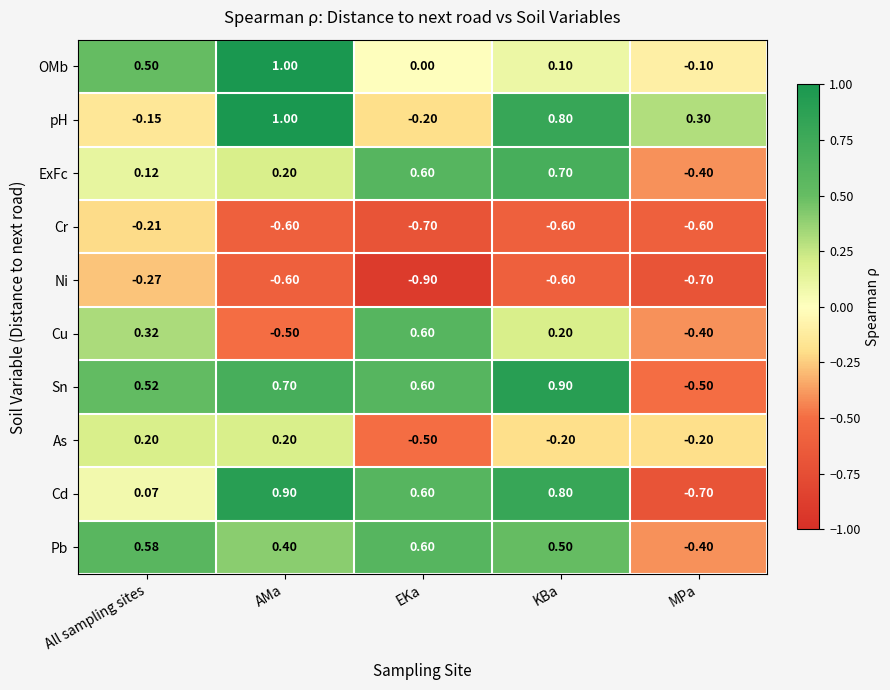

Which category has the lowest value in the Ni series?

EKa